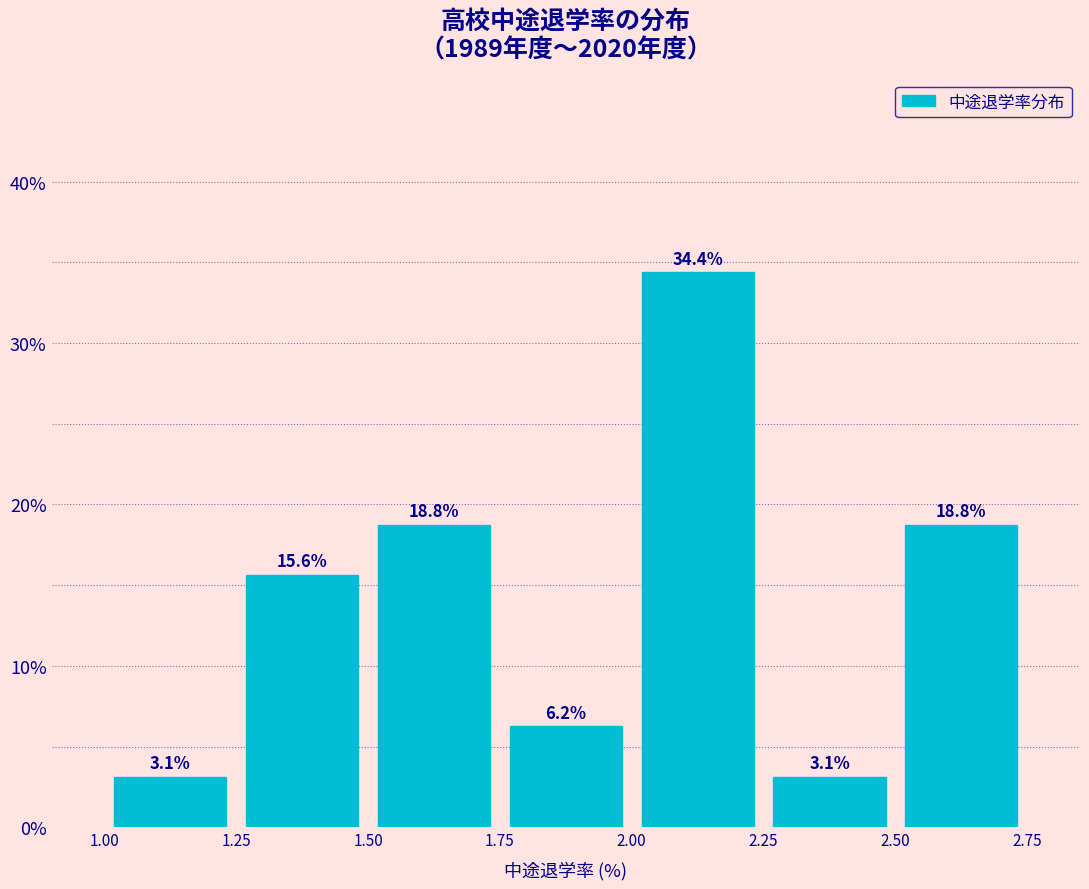

How tall is the bar that spans 1.75 to 2.00 on the x-axis?

6.2